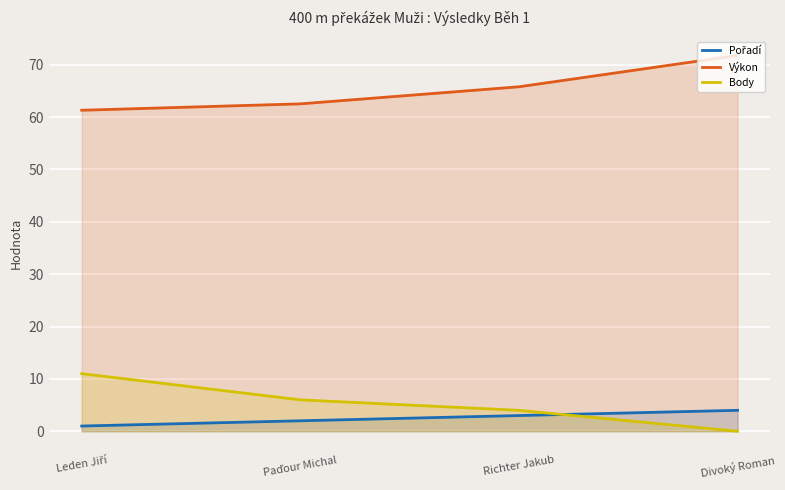

Rank the series at Divoký Roman from lowest to highest value.

Body, Pořadí, Výkon